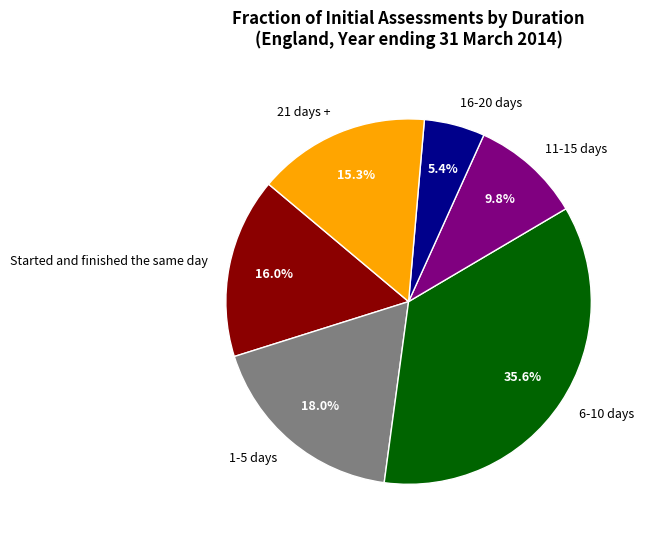

What percentage is the 11-15 days slice, to the nearest percent?

10%